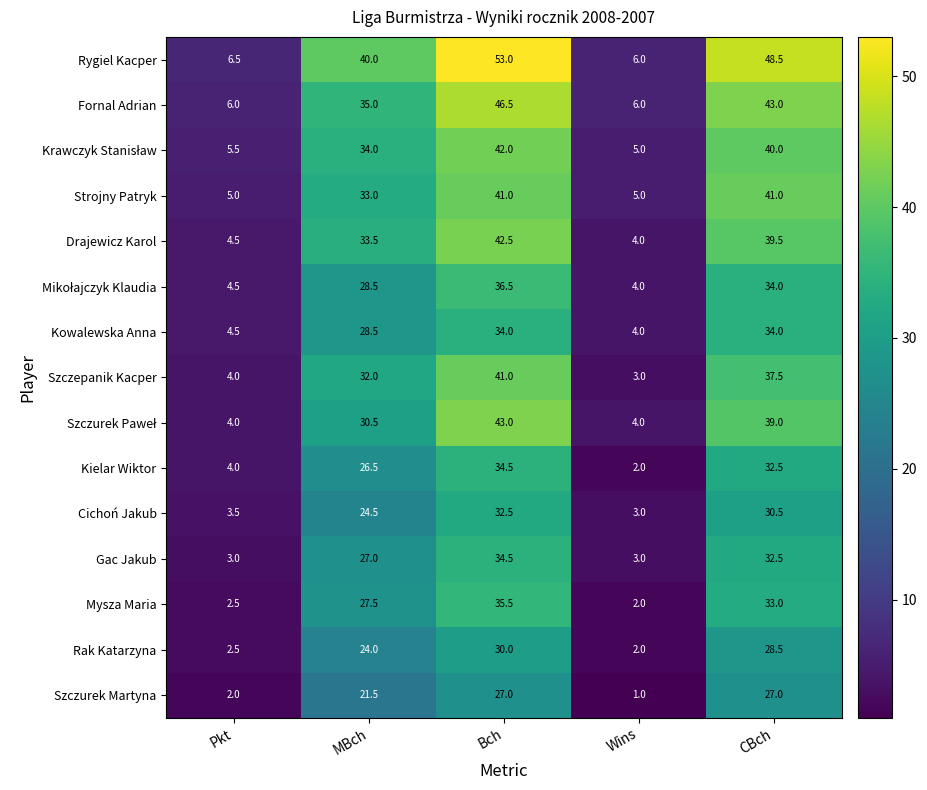

What is the difference between the maximum and minimum values in the Szczurek Martyna series?

26.0